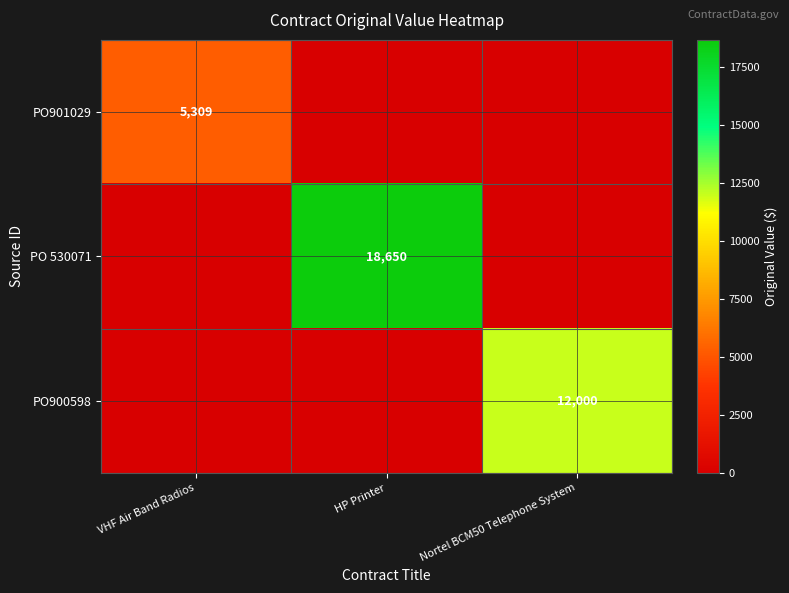

The PO900598 series shows 19188 at Nortel BCM50 Telephone System. True or false?

False